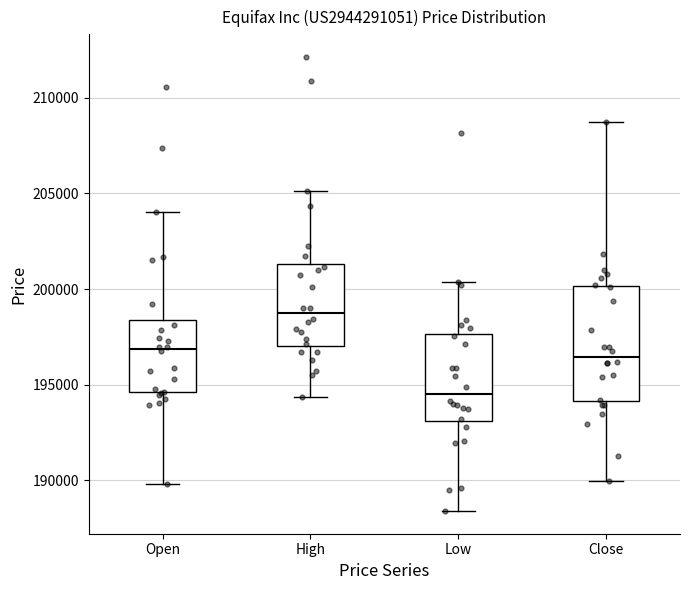

Reading left to right, transcribe this box plot: for each box, give where its median line is, the range the box spans, and where its two whiskers end, as read against the y-axis. The values are not printed on the chart, so give them approximately, as read against the axis.

Open: median 197000, box 194500 to 198500, whiskers 190000 to 204000
High: median 198500, box 197000 to 201500, whiskers 194500 to 205000
Low: median 194500, box 193000 to 197500, whiskers 188500 to 200500
Close: median 196500, box 194000 to 200000, whiskers 190000 to 208500